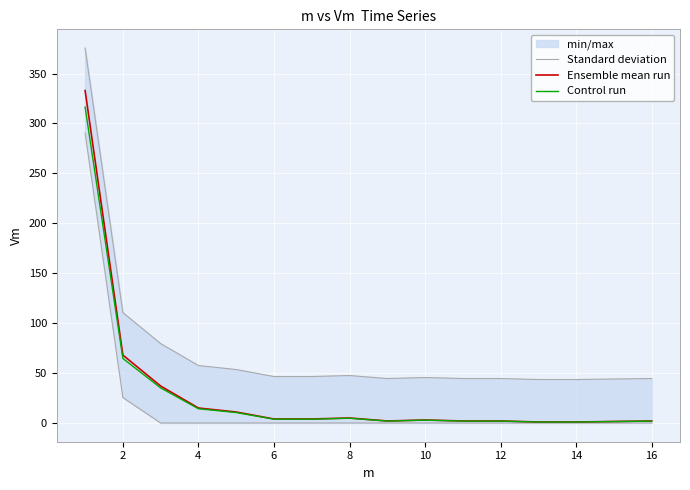

What is the total value across all series at 2?

243.1